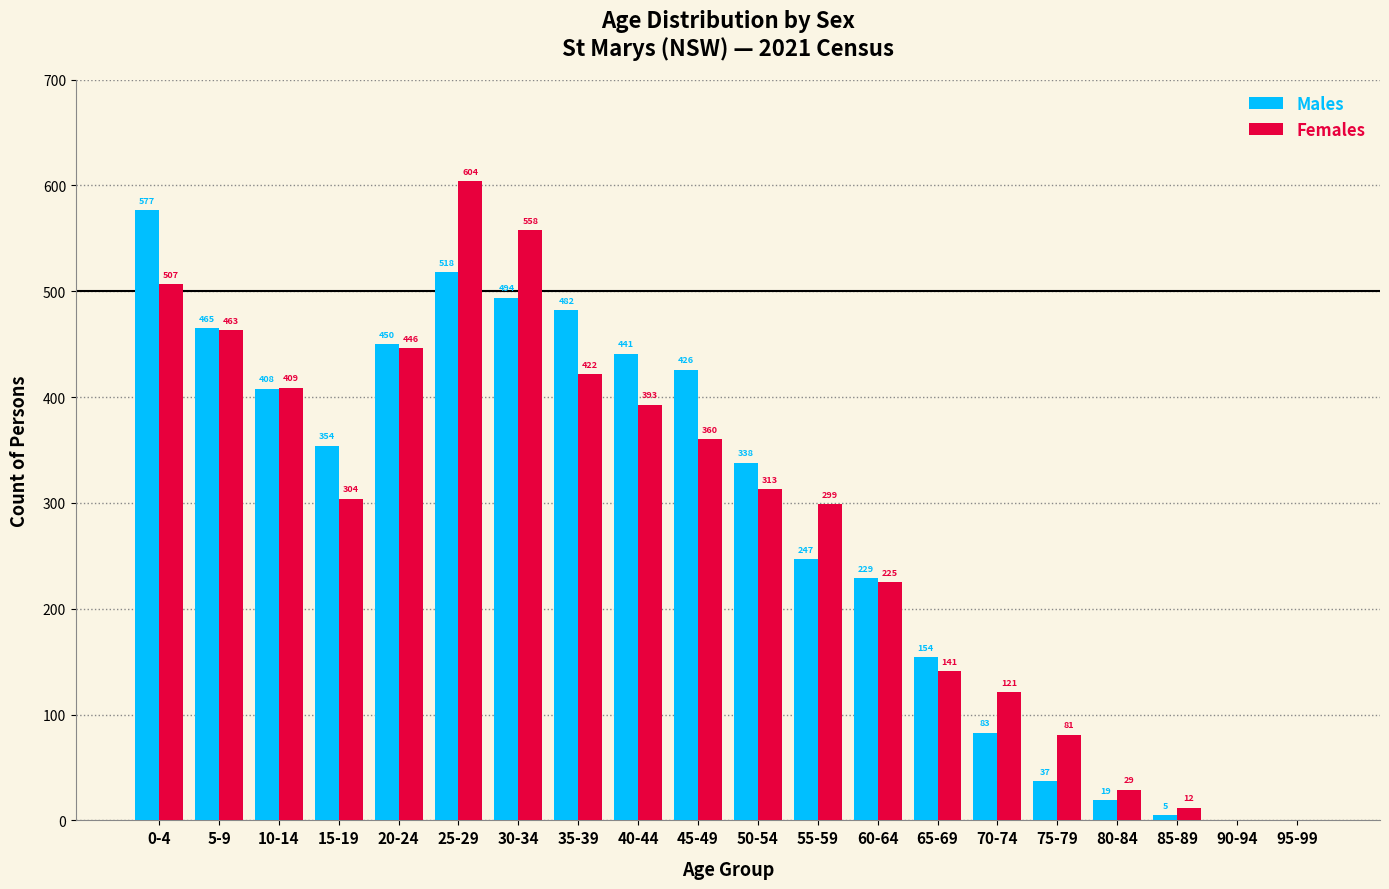

The Males series shows 211 at 25-29. True or false?

False